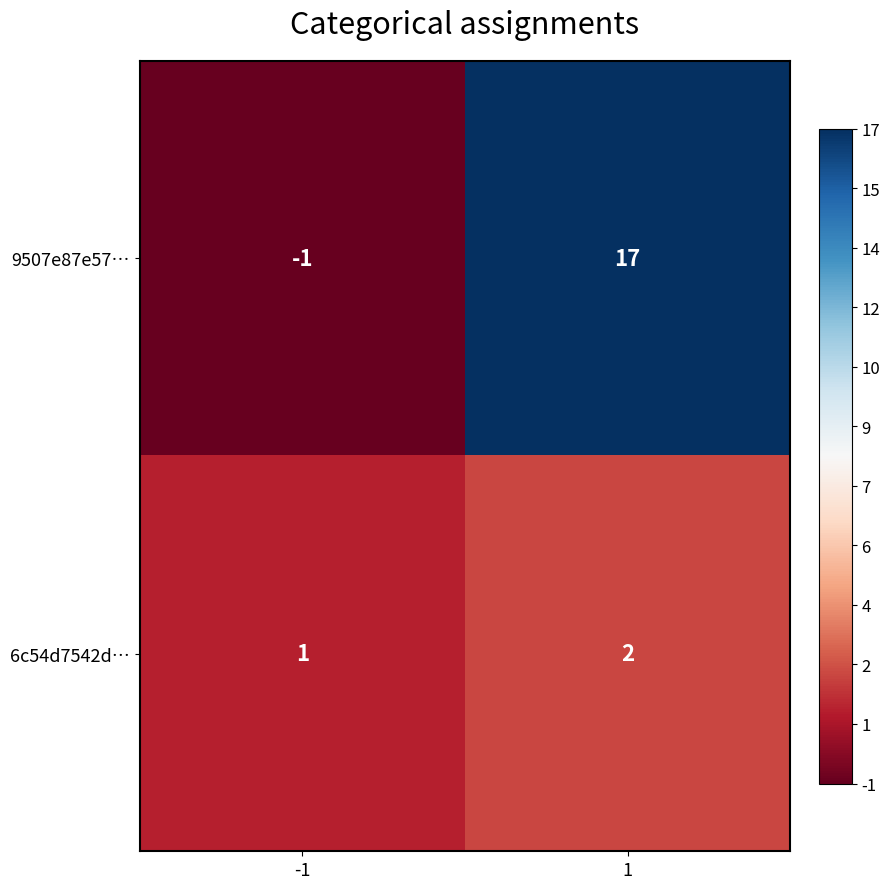

What is the sum of the 6c54d7542d… values at 1 and -1?

3